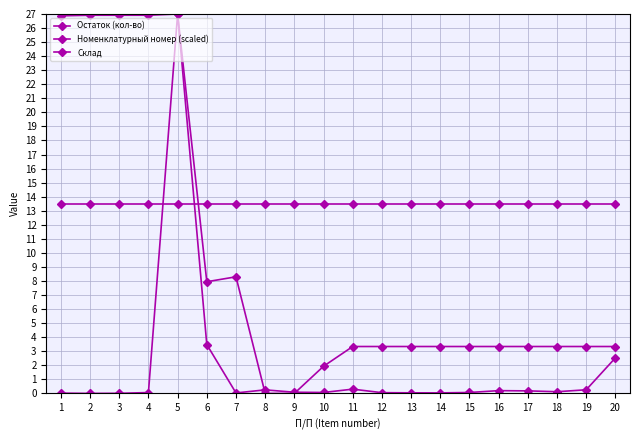

How many interior local valleys does the Остаток (кол-во) series have?

5